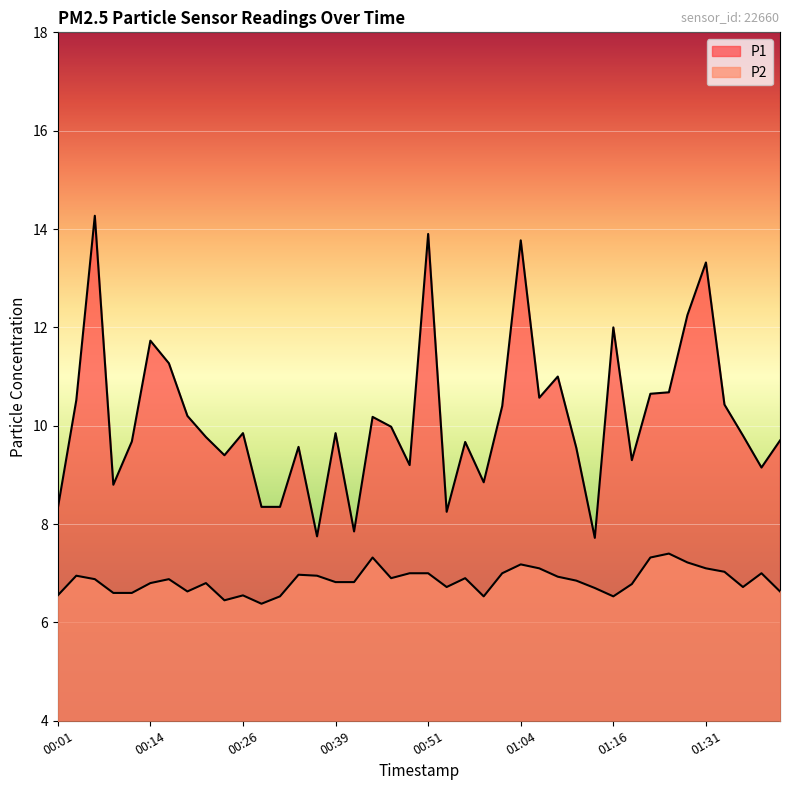

True or false: P1 has more than 0 points higher than both neighbors.

True